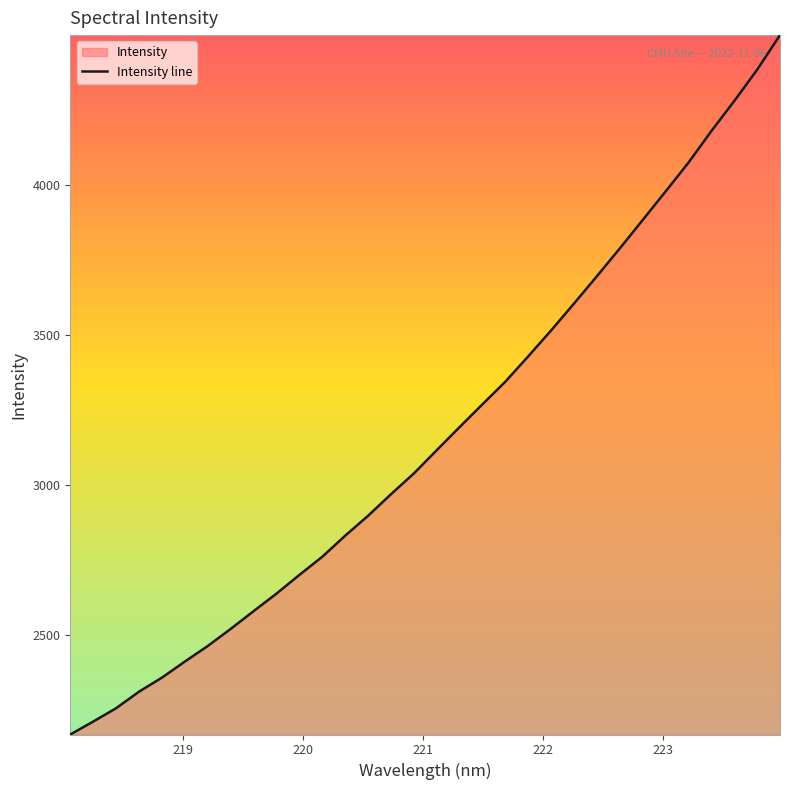

What is the difference between the maximum and minimum values?

2327.9